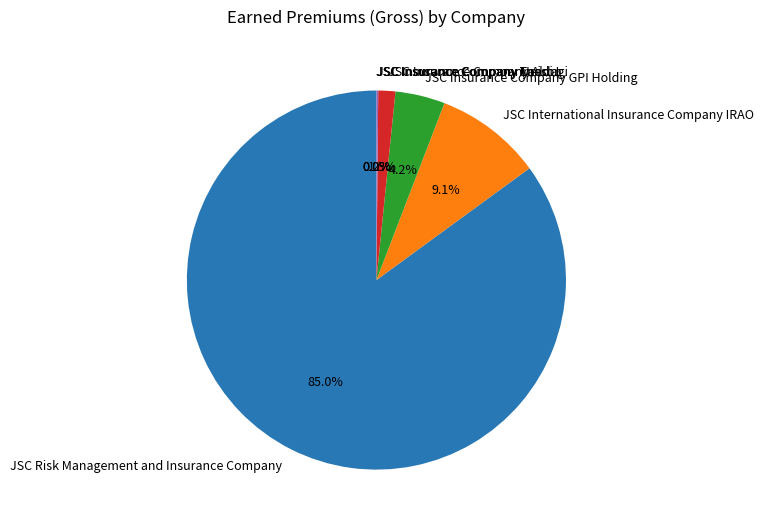

What is the largest slice in the pie chart?

JSC Risk Management and Insurance Company